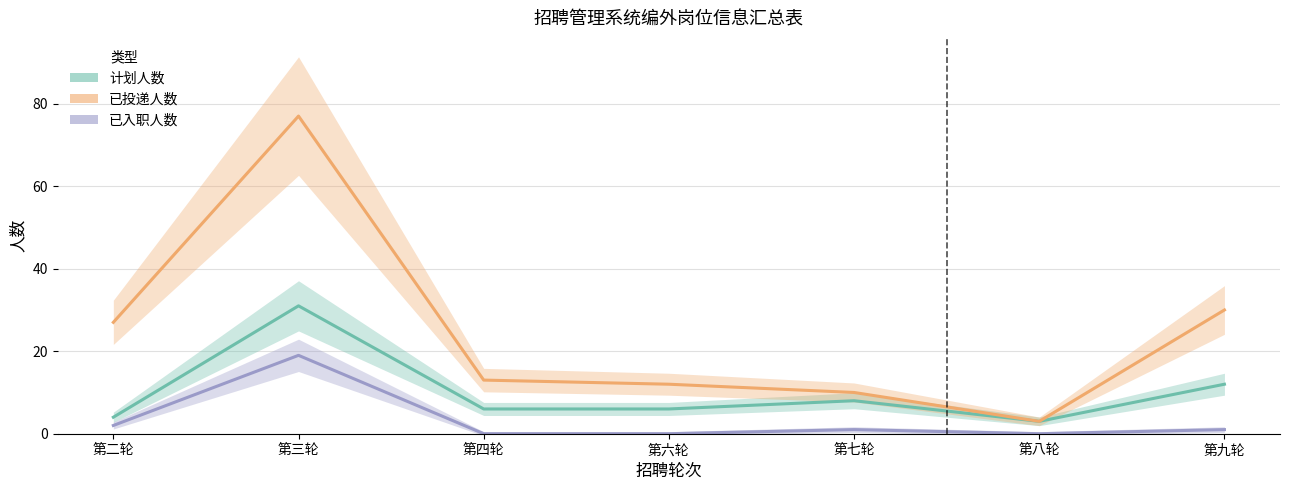

List the series in order of their peak value, highest first.

已投递人数, 计划人数, 已入职人数